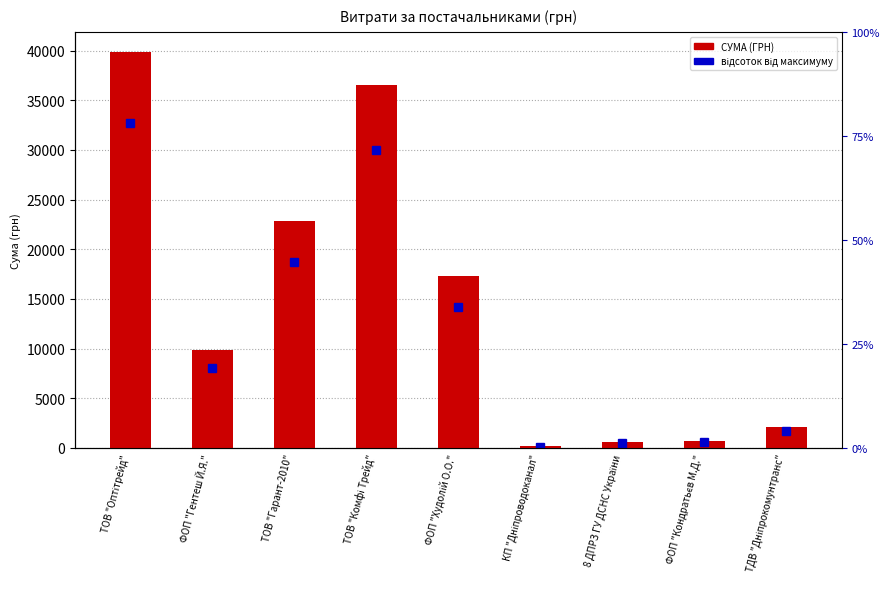

What is the label of the 6th bar from the right?

ТОВ "Комфі Трейд"